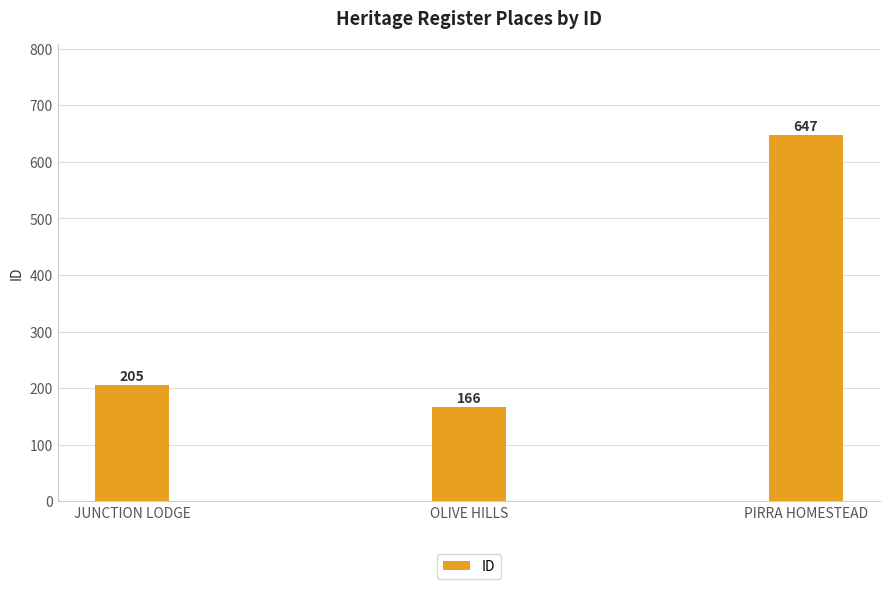

What is the difference between the values at JUNCTION LODGE and PIRRA HOMESTEAD?

442